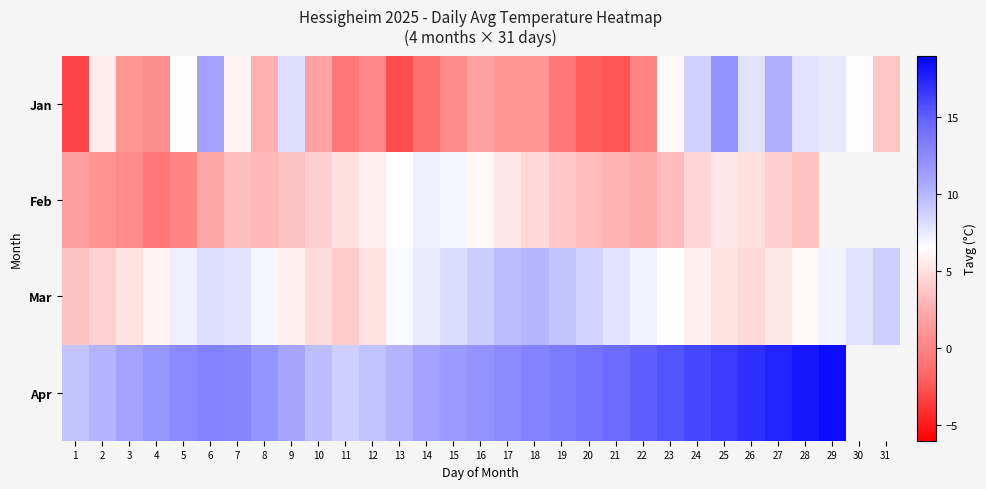

Where does the Jan series first go above 1?

2